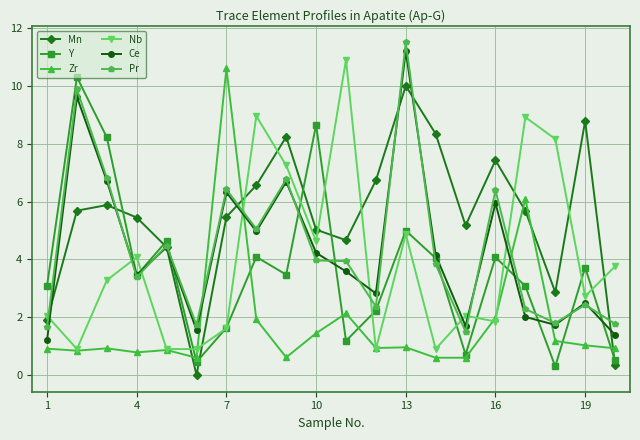

True or false: Nb and Pr cross at least once.

True